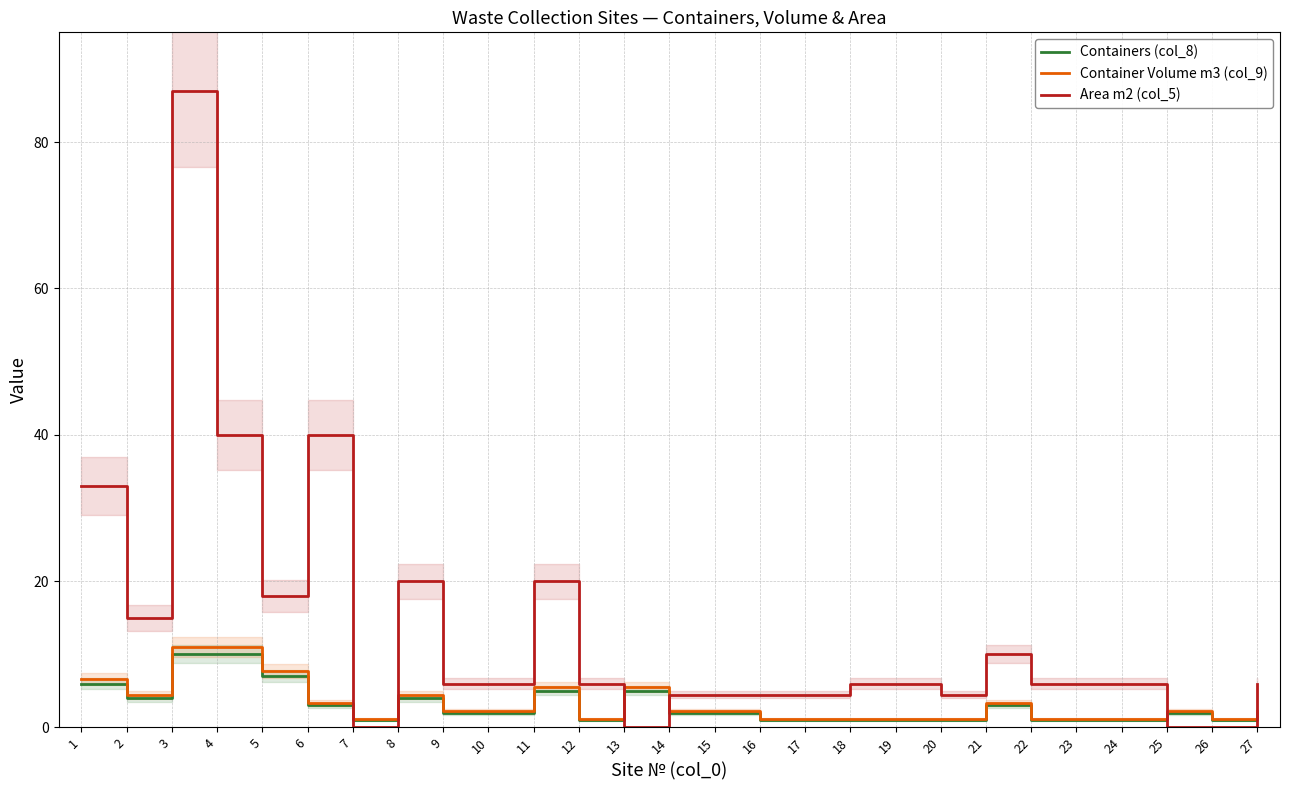

Which has a higher value, 14 or 8?

8